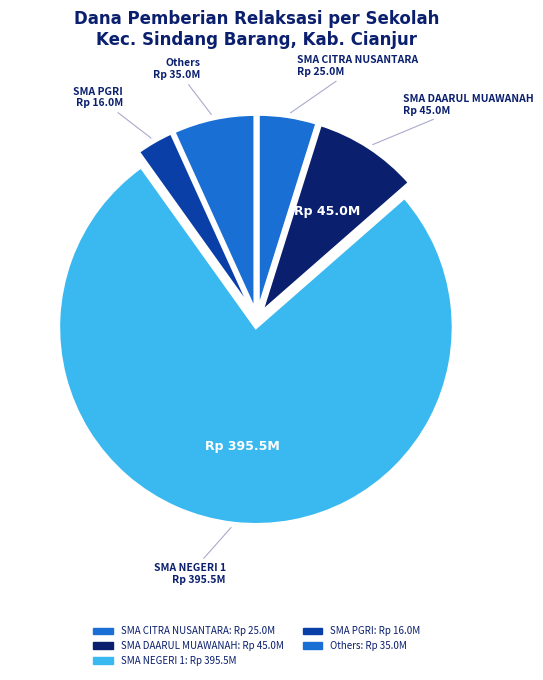

Count the number of slices in the pie.

5